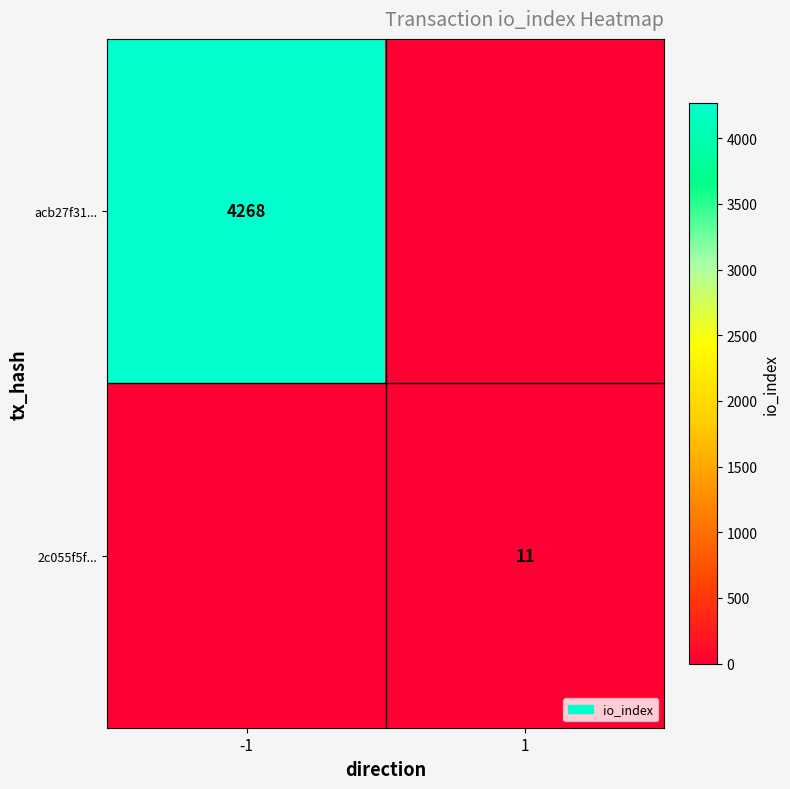

What is the greatest value displayed?

4268.0